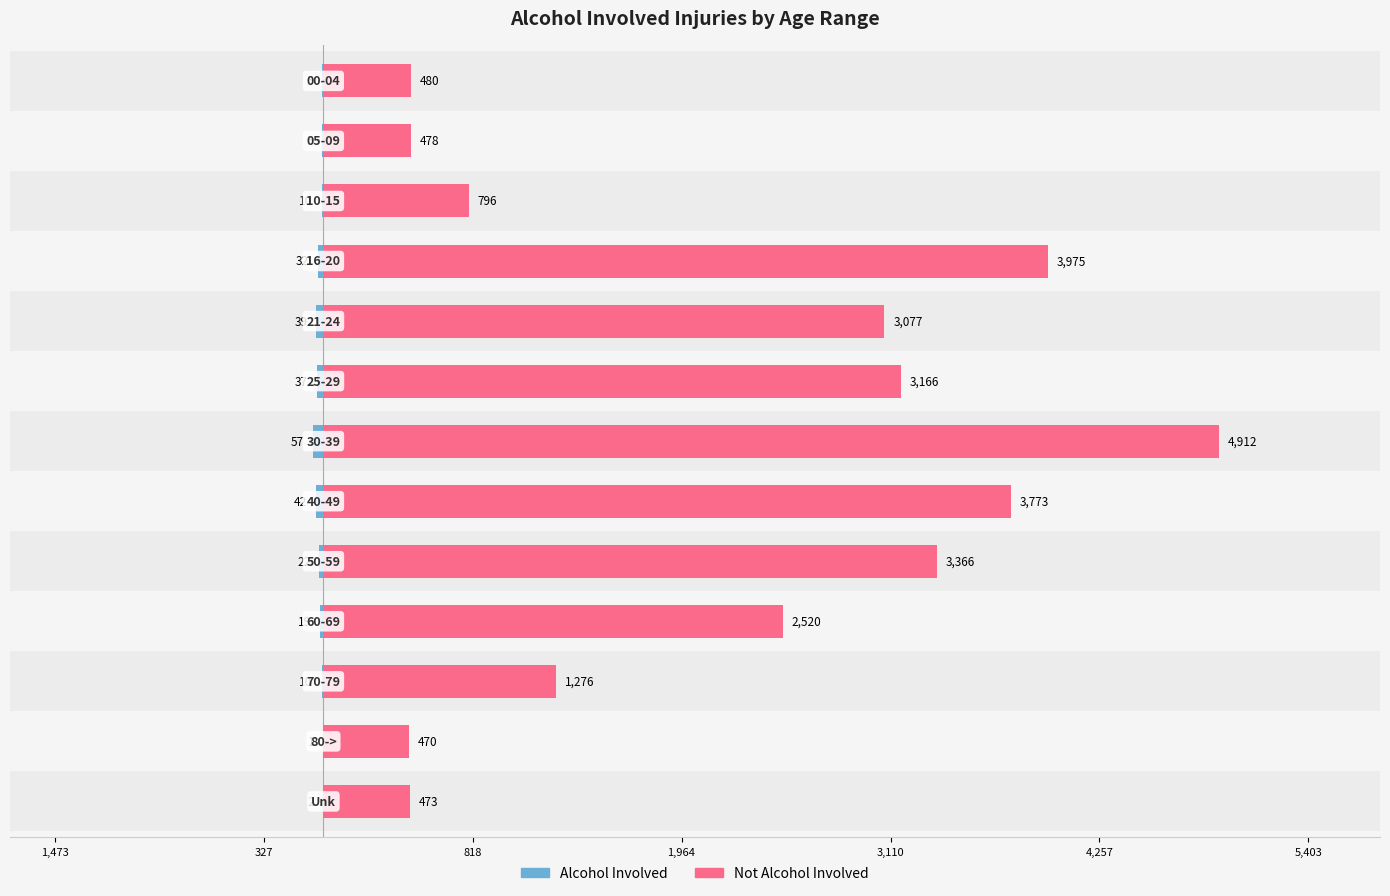

At how many categories does at least one series exceed 529?

9